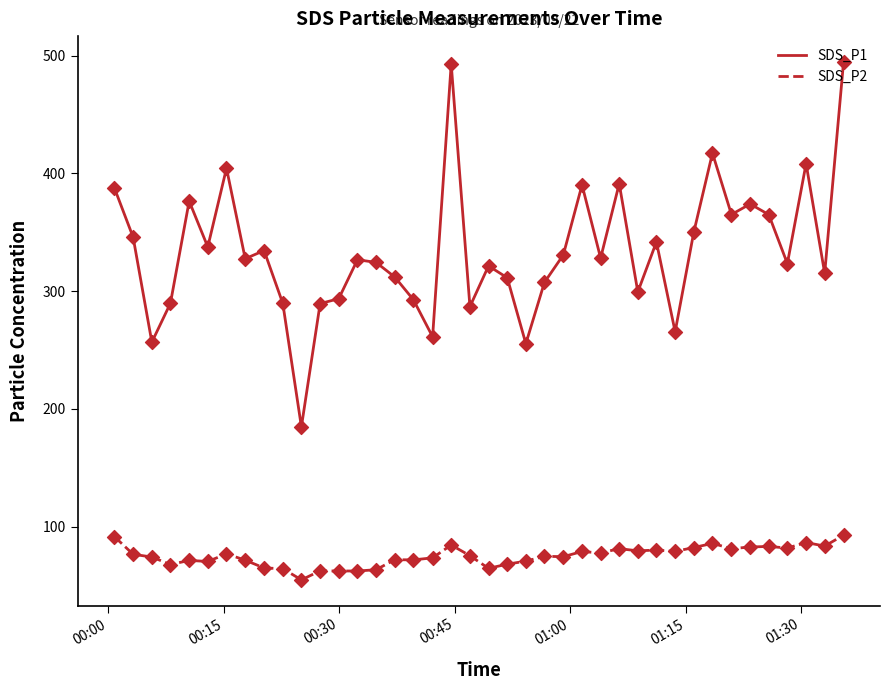

At how many categories does at least one series exceed 384?

8